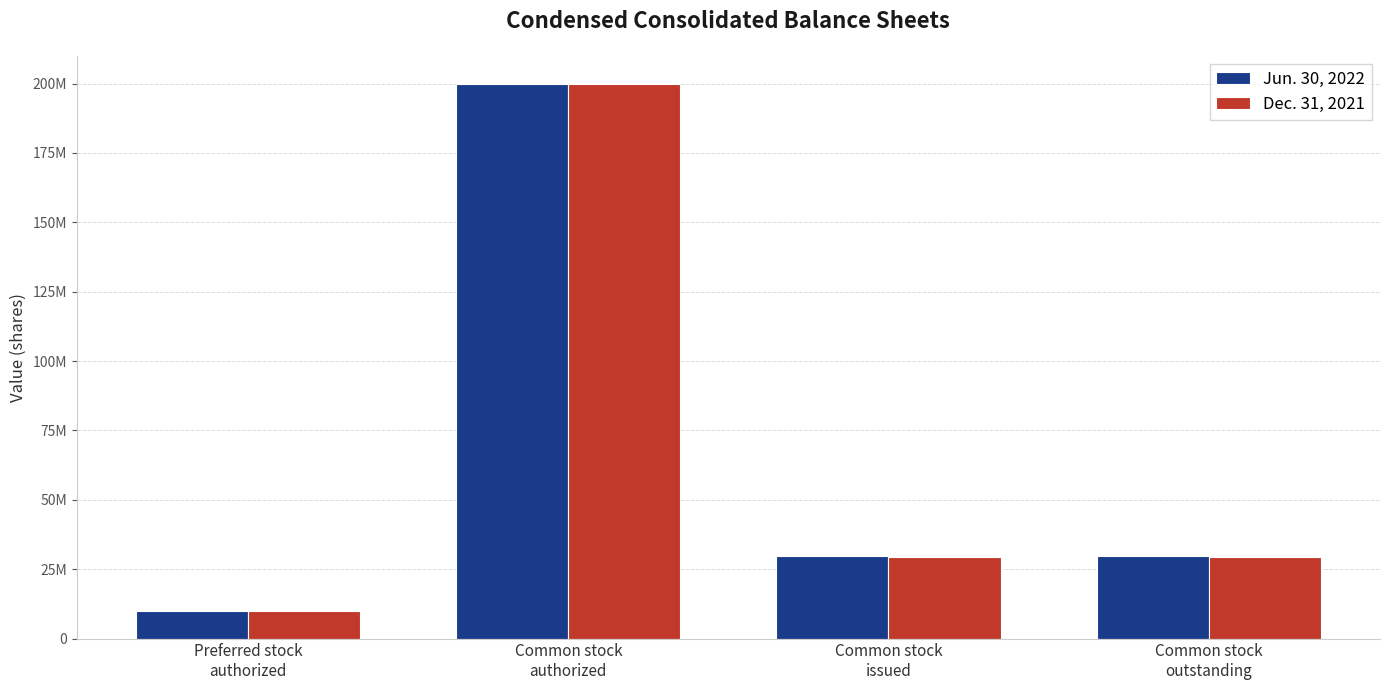

What are all the series names shown in the legend?

Jun. 30, 2022, Dec. 31, 2021